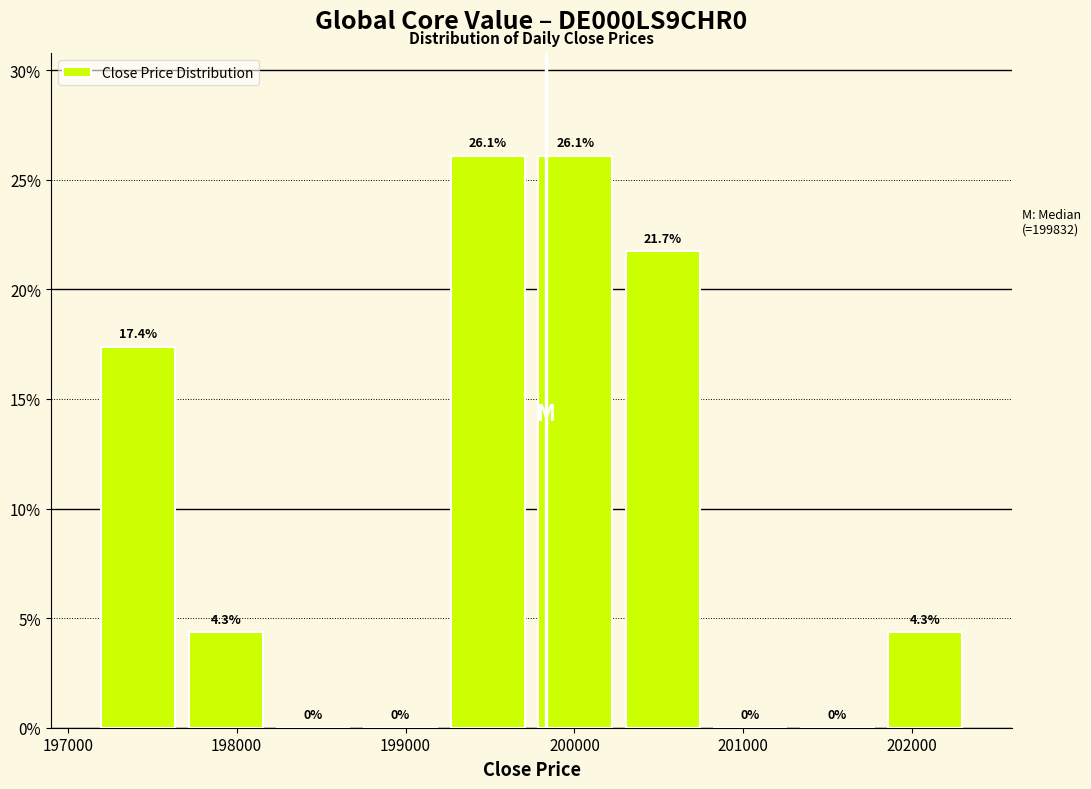

Reading left to right, transcribe this chart: for each bar, give the range it covers on the x-axis and its height. The bar edges are not printed on the chart, so give them approximately, as read against the axis.

197200 to 197700: 17.4
197700 to 198200: 4.3
198200 to 198700: 0.0
198700 to 199200: 0.0
199200 to 199700: 26.1
199700 to 200300: 26.1
200300 to 200800: 21.7
200800 to 201300: 0.0
201300 to 201800: 0.0
201800 to 202300: 4.3